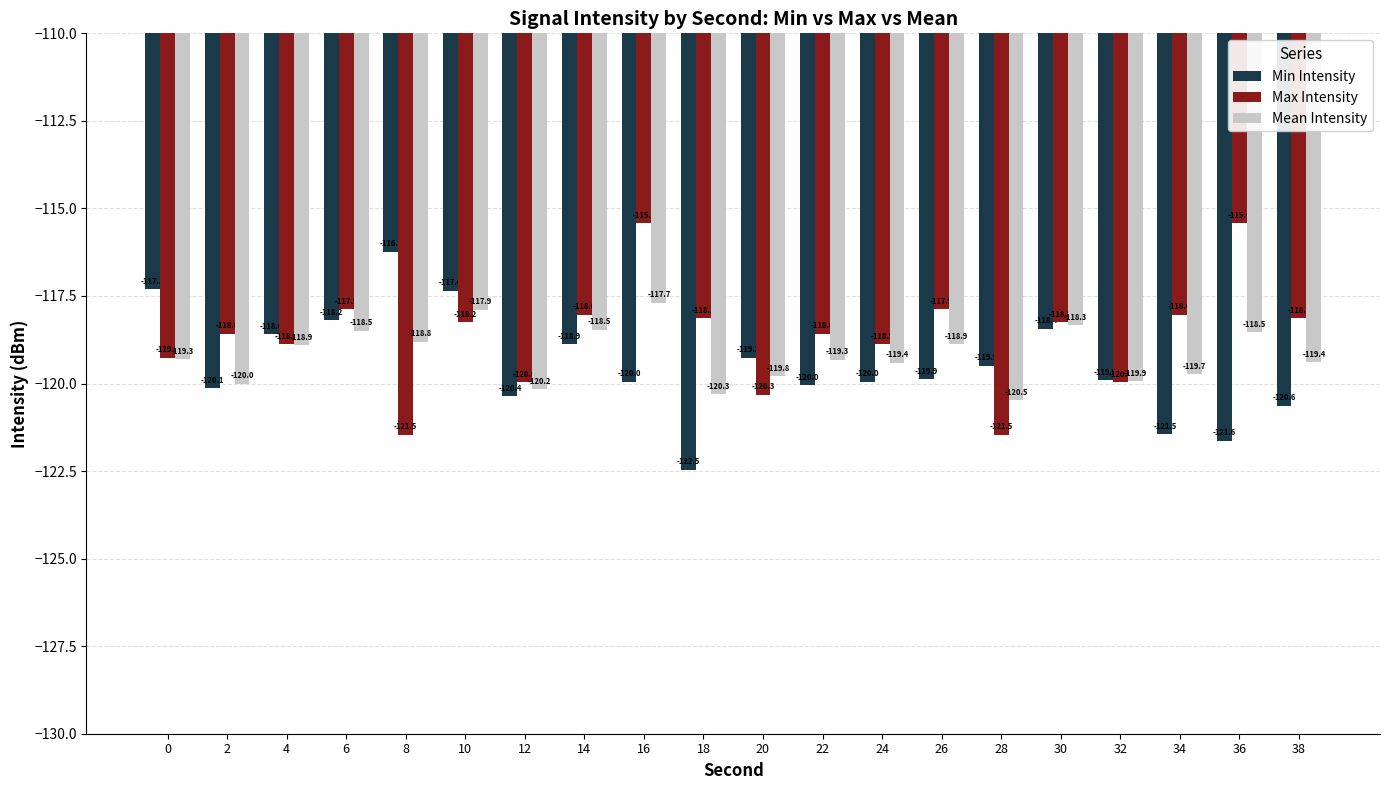

How many groups of bars are there?

20